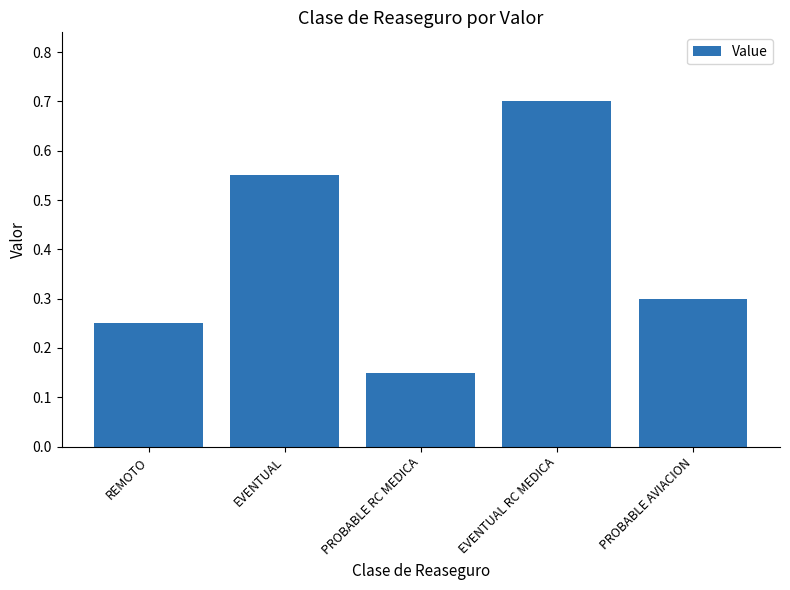

Count the number of categories in the chart.

5